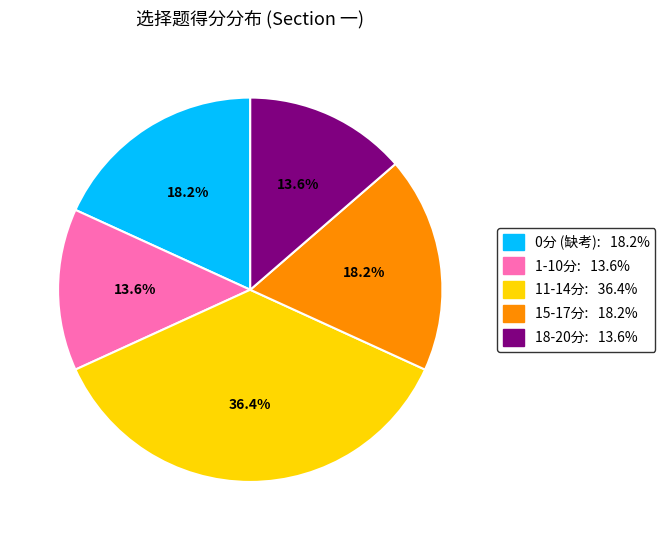

Is there a majority slice in this chart?

No